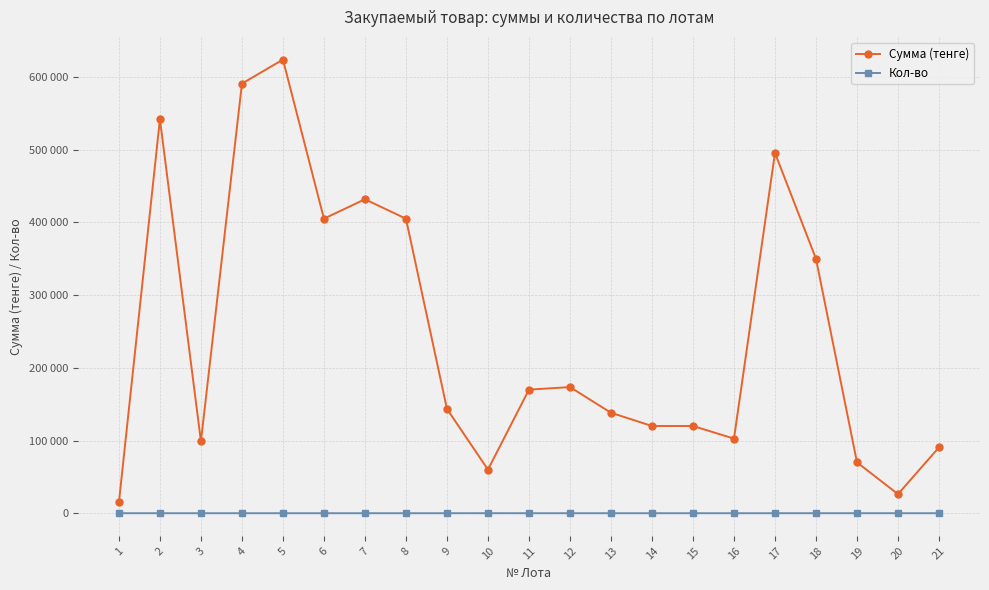

Reading left to right, what are all the values shown in this chart?

Сумма (тенге): 1=15000	2=541967	3=98809	4=590972	5=624058	6=405168	7=431888	8=405168	9=143525	10=60000	11=170000	12=173525	13=138210	14=120000	15=120000	16=102636	17=495613	18=350000	19=70000	20=26215	21=90623
Кол-во: 1=3	2=1	3=1	4=2	5=2	6=1	7=1	8=1	9=1	10=10	11=2	12=1	13=1	14=1	15=1	16=1	17=1	18=5	19=5	20=1	21=1